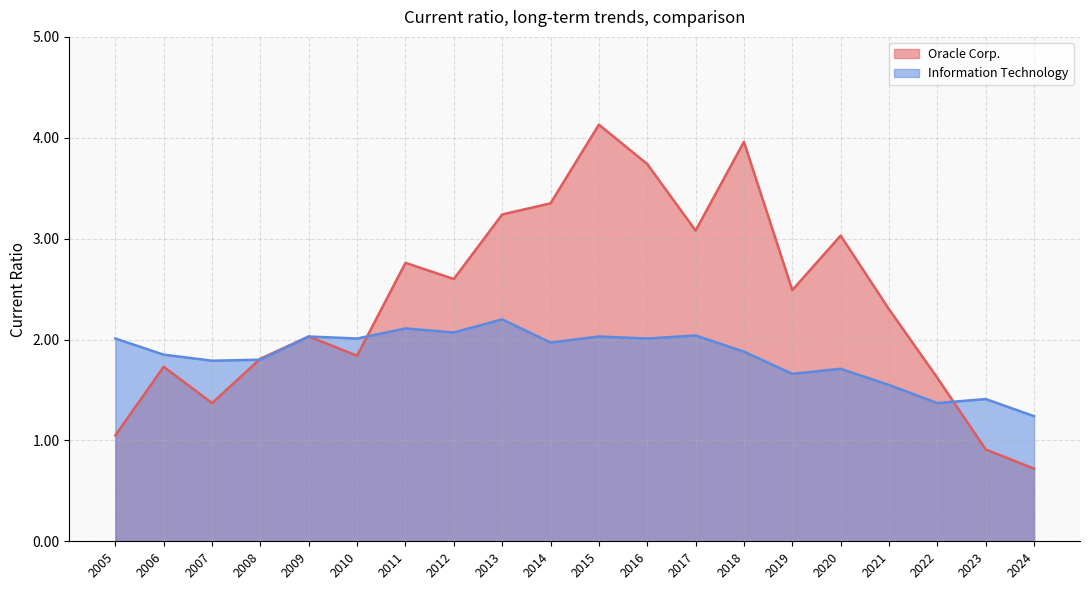

Is it true that Information Technology equals 2.0 at 2014?

True